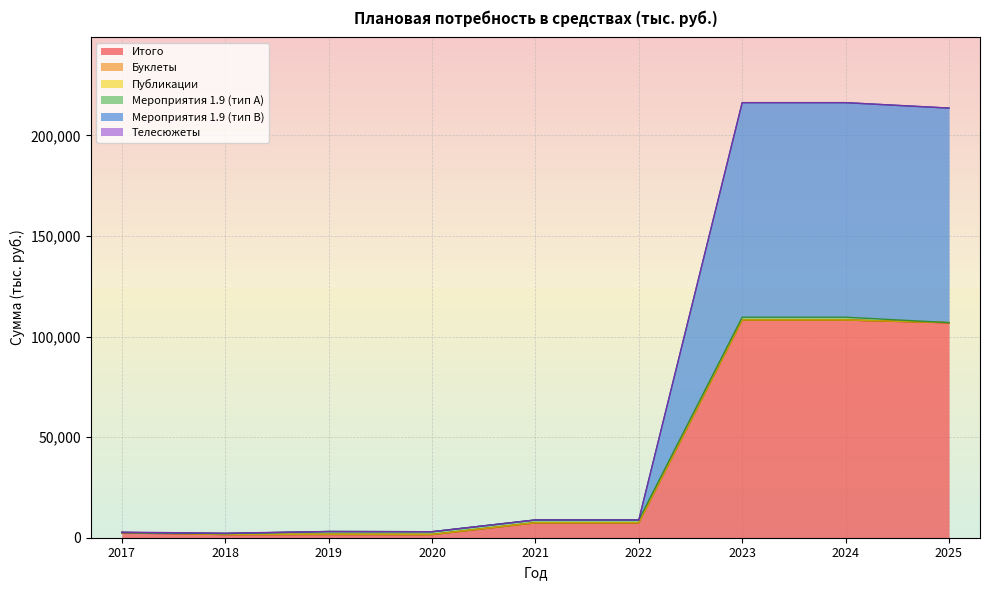

At which category does the chart reach its peak across all series?

2023